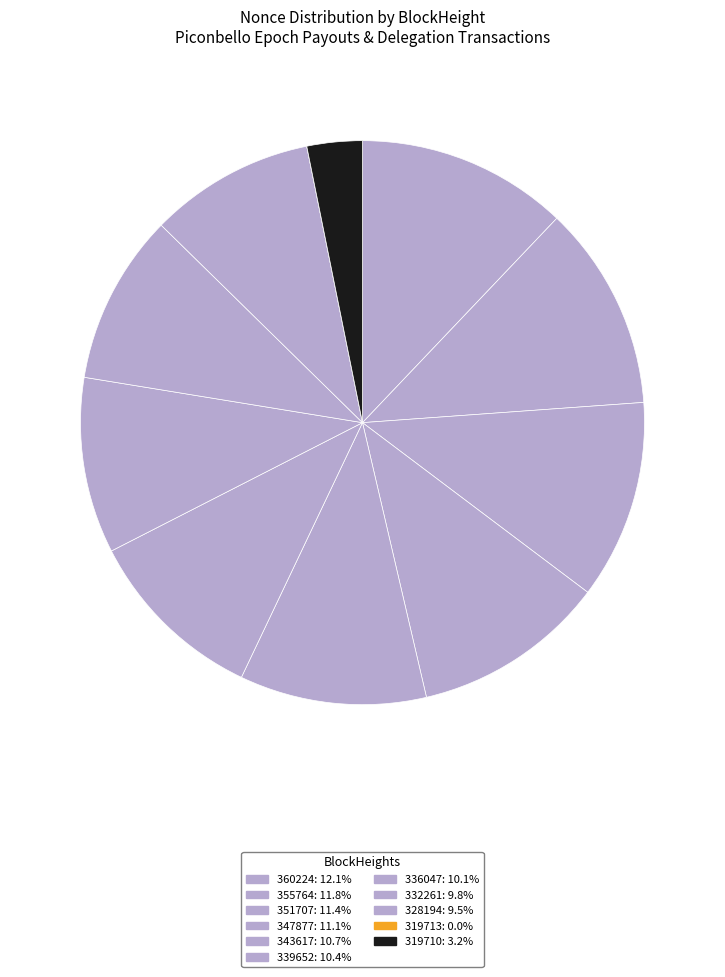

Does any single category account for the majority?

No